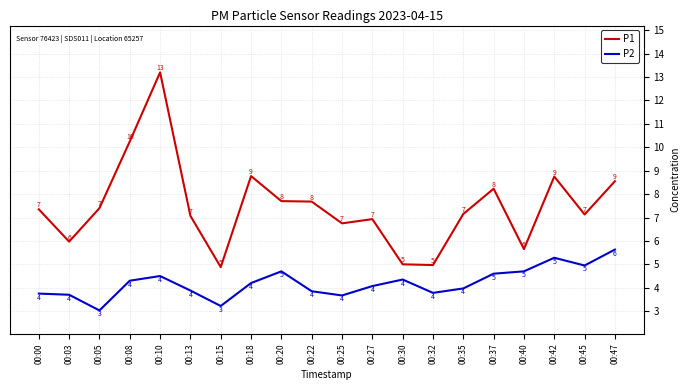

How many lines are shown in the chart?

2